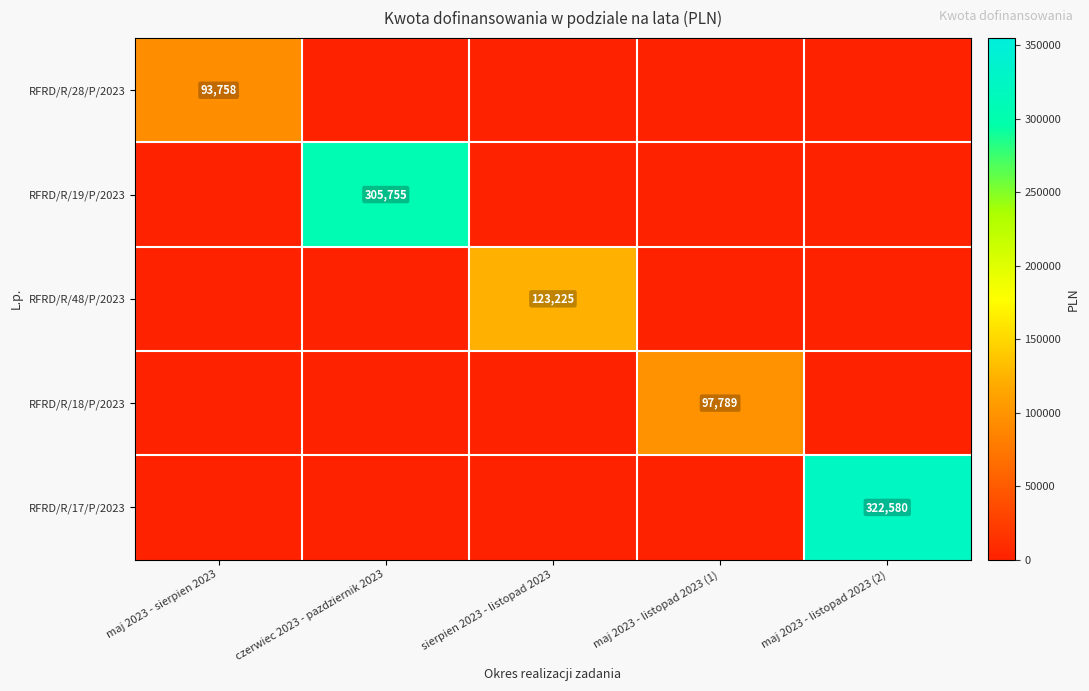

The value of RFRD/R/19/P/2023 at czerwiec 2023 - pazdziernik 2023 is 305755. True or false?

True